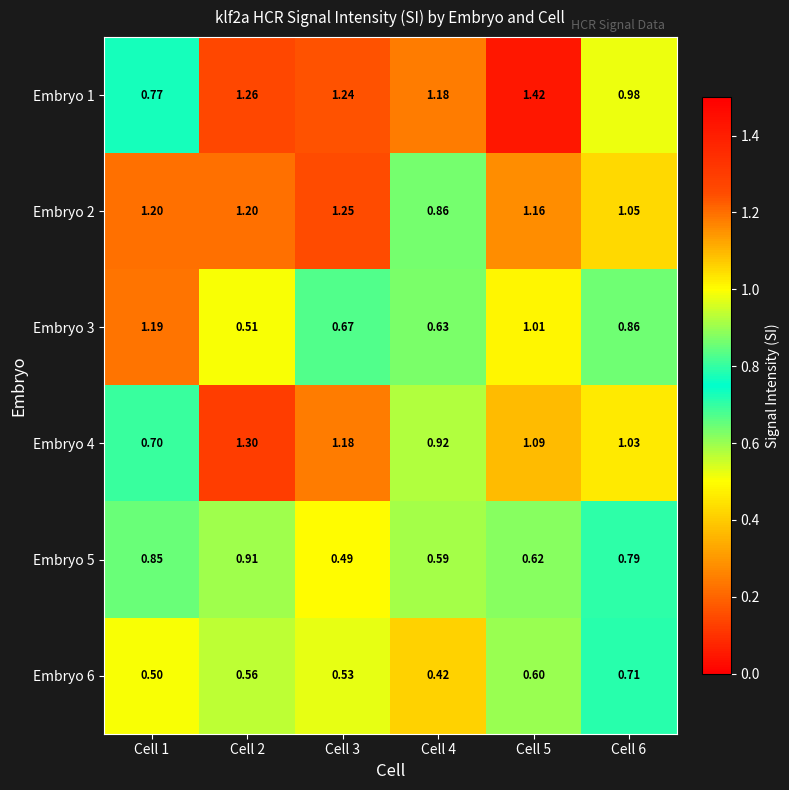

Is the value of Embryo 3 at Cell 3 greater than the value of Embryo 1 at Cell 2?

No